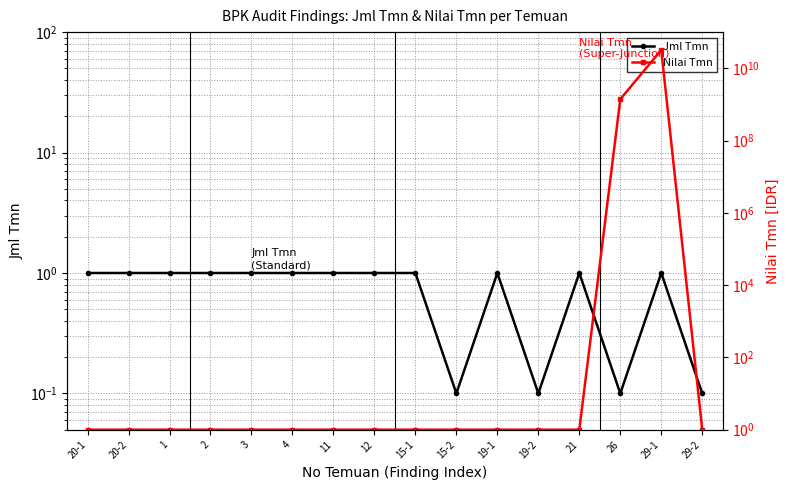

What is the total value across all series at 19-1?

2.0